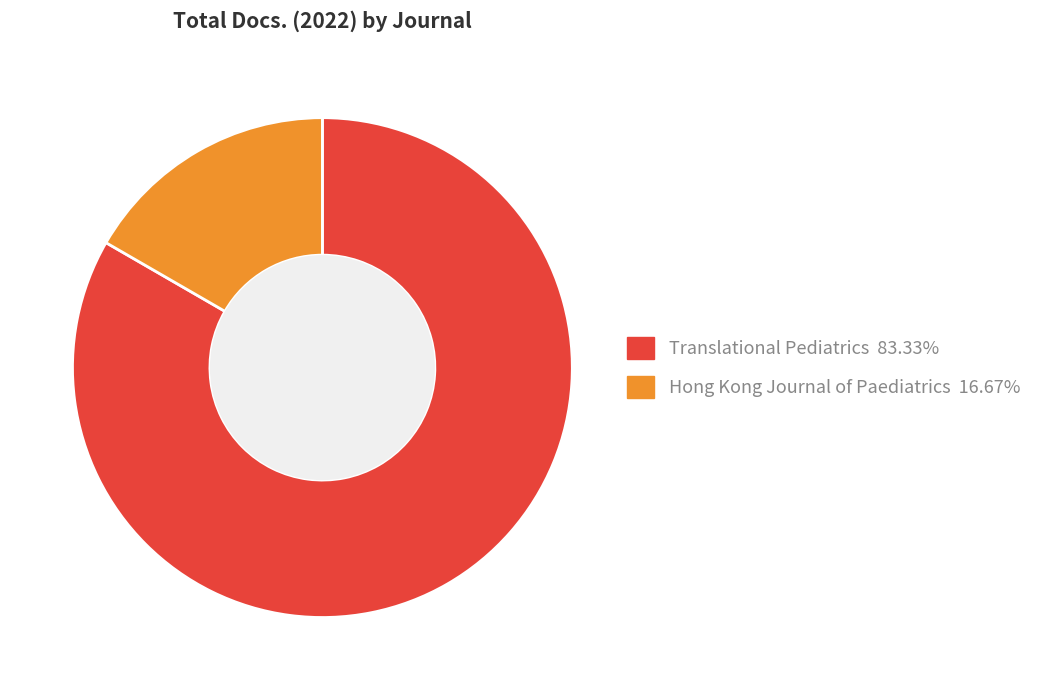

What is the majority slice?

Translational Pediatrics